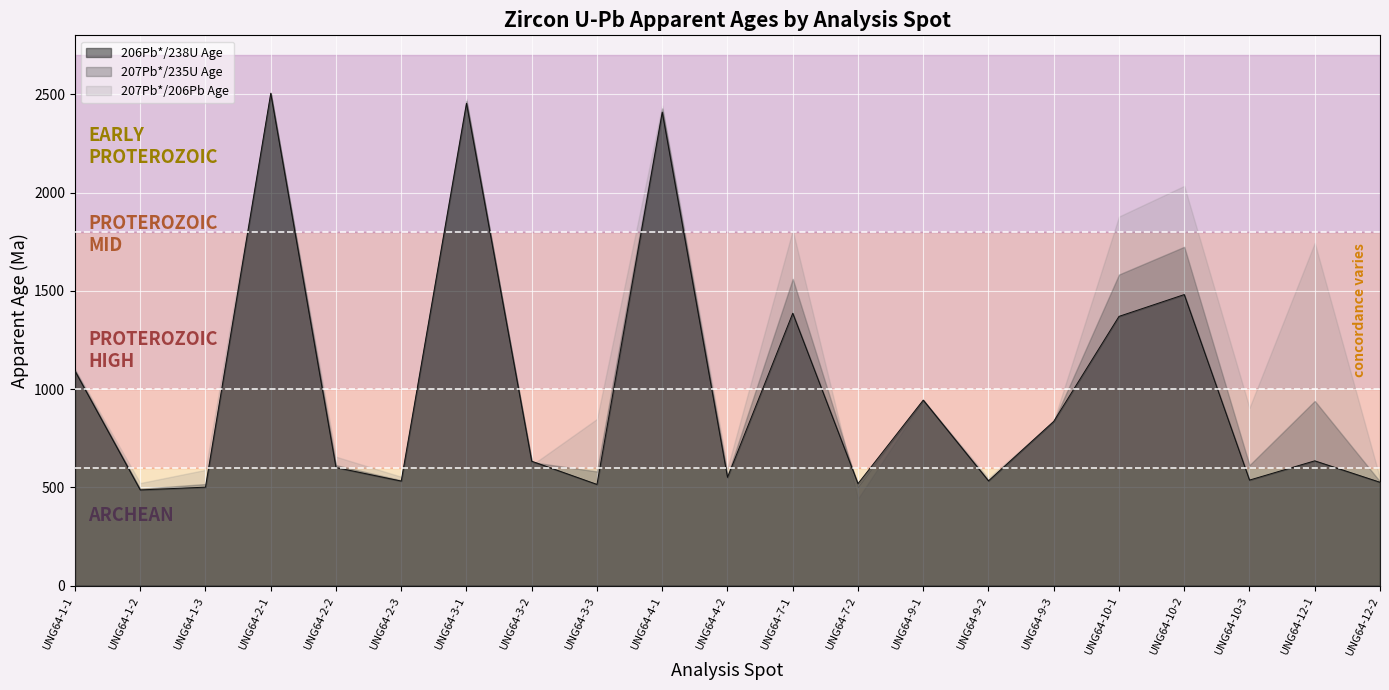

Rank the categories by 206Pb*/238U Age value from lowest to highest.

UNG64-1-2, UNG64-1-3, UNG64-3-3, UNG64-7-2, UNG64-12-2, UNG64-2-3, UNG64-9-2, UNG64-10-3, UNG64-4-2, UNG64-2-2, UNG64-3-2, UNG64-12-1, UNG64-9-3, UNG64-9-1, UNG64-1-1, UNG64-10-1, UNG64-7-1, UNG64-10-2, UNG64-4-1, UNG64-3-1, UNG64-2-1